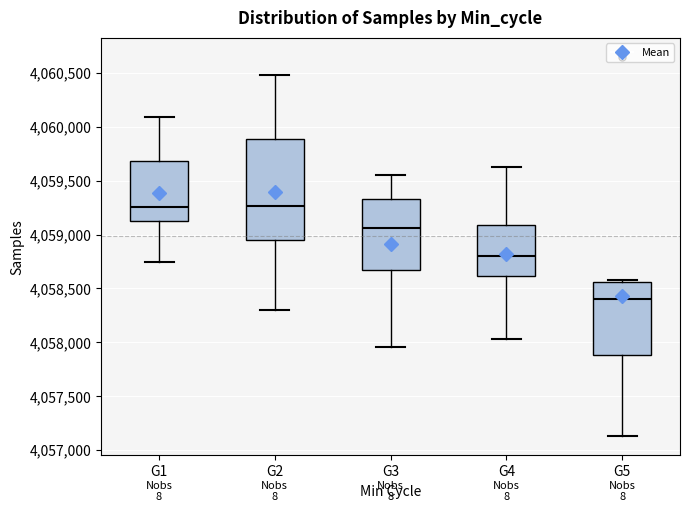

Where does the upper whisker of the box for G4 end on the y-axis? The values are not printed on the chart, so give them approximately, as read against the axis.

4059650